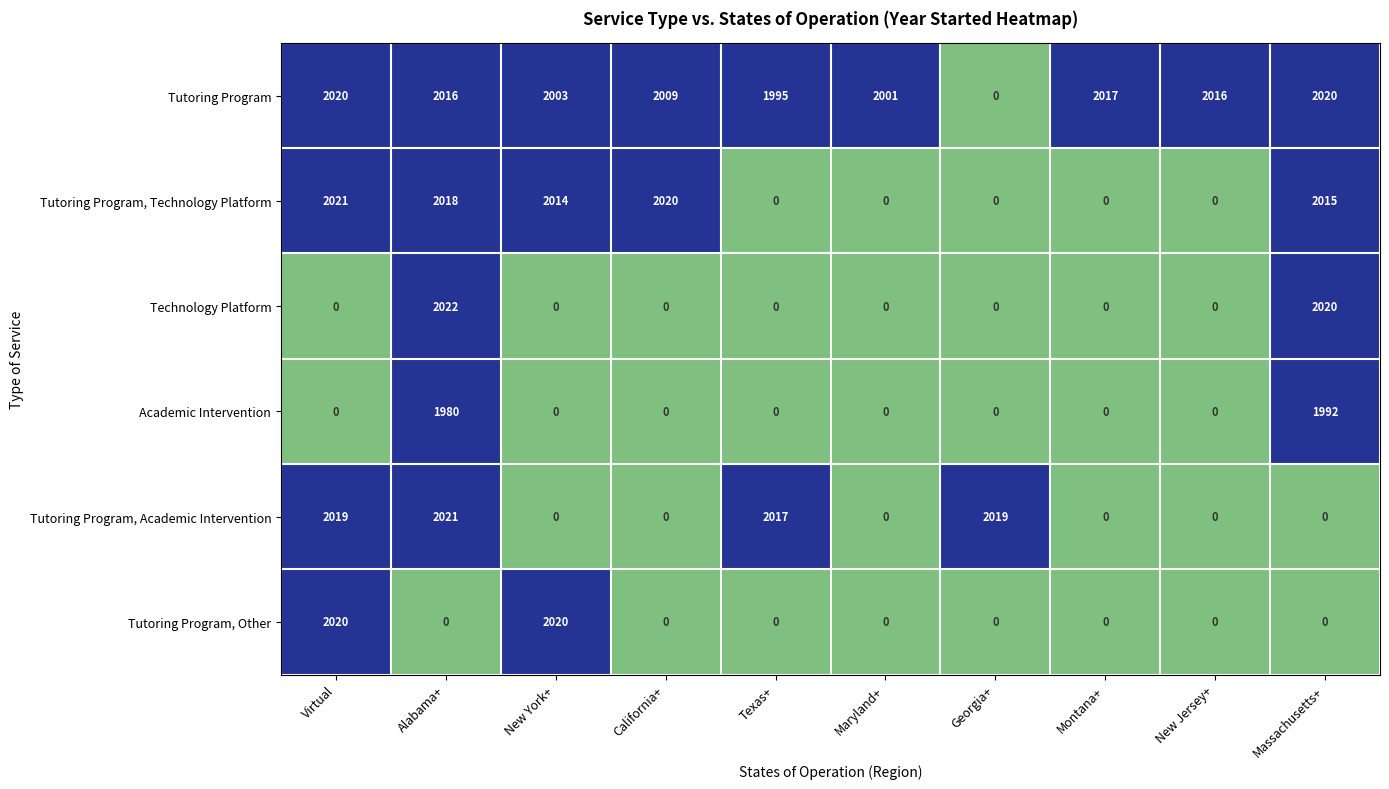

The Tutoring Program, Other series shows 0 at Texas+. True or false?

True